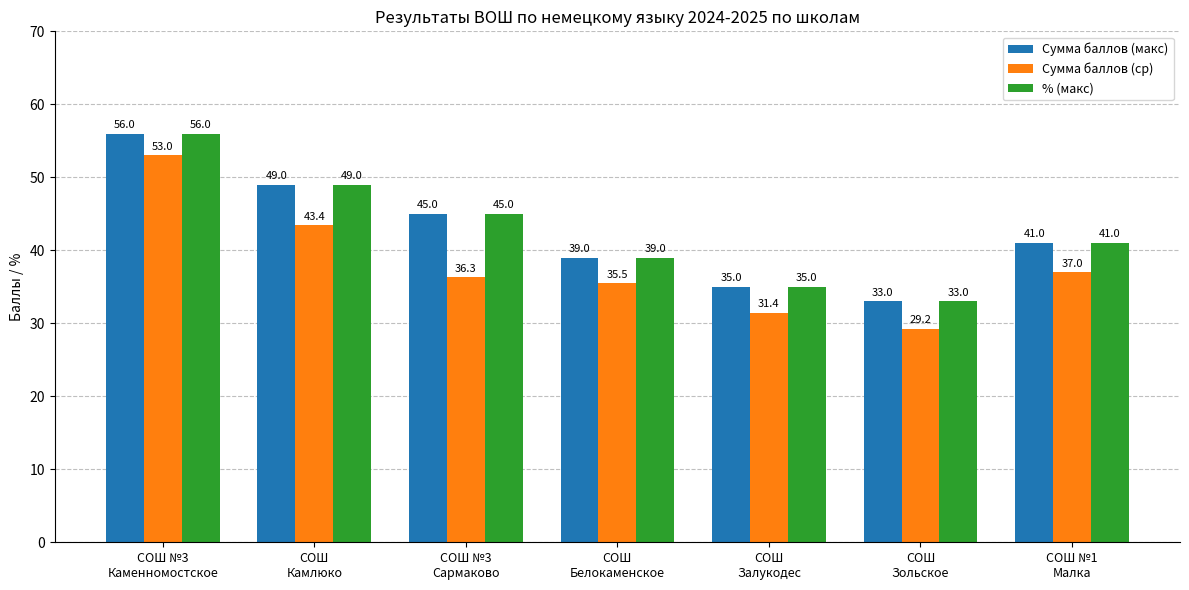

Reading right to left, what are all the values shown in this chart?

Сумма баллов (макс): СОШ №1
Малка=41.0	СОШ
Зольское=33.0	СОШ
Залукодес=35.0	СОШ
Белокаменское=39.0	СОШ №3
Сармаково=45.0	СОШ
Камлюко=49.0	СОШ №3
Каменномостское=56.0
Сумма баллов (ср): СОШ №1
Малка=37.0	СОШ
Зольское=29.2	СОШ
Залукодес=31.4	СОШ
Белокаменское=35.5	СОШ №3
Сармаково=36.3	СОШ
Камлюко=43.4	СОШ №3
Каменномостское=53.0
% (макс): СОШ №1
Малка=41.0	СОШ
Зольское=33.0	СОШ
Залукодес=35.0	СОШ
Белокаменское=39.0	СОШ №3
Сармаково=45.0	СОШ
Камлюко=49.0	СОШ №3
Каменномостское=56.0